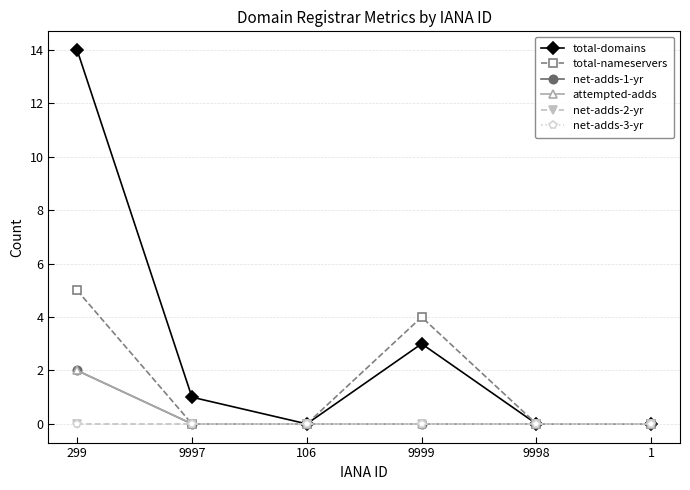

What is the label of the 4th point from the left?

9999